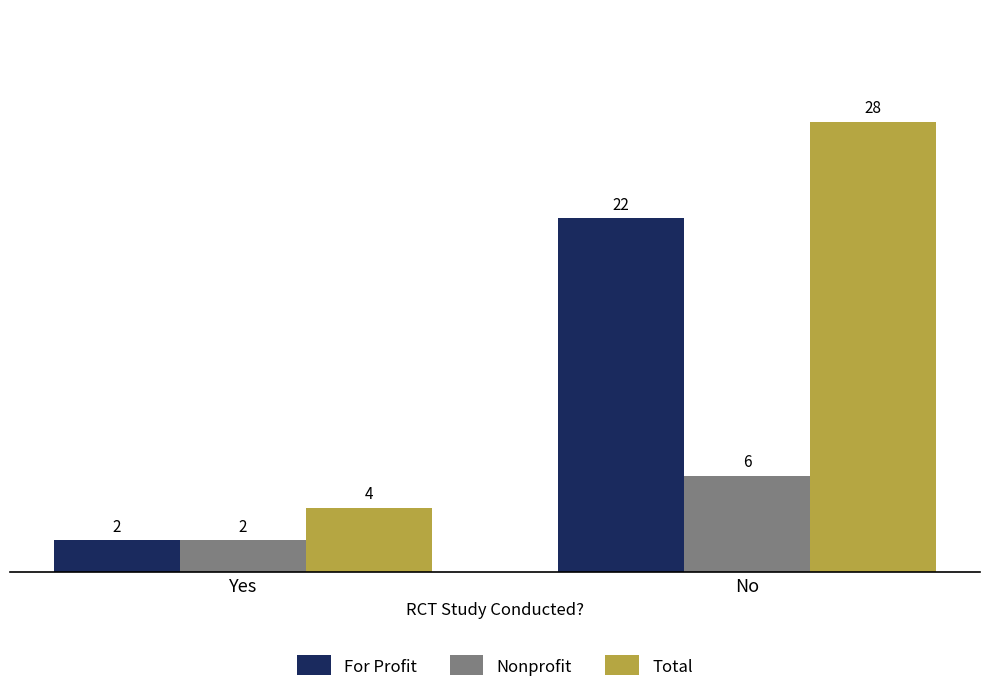

Count the Total values in the range 4 to 28.

2